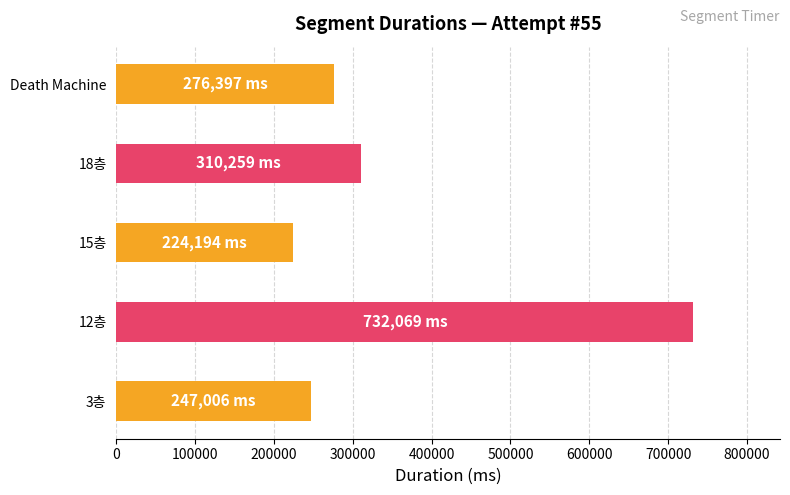

How many data points are less than 276397?

2